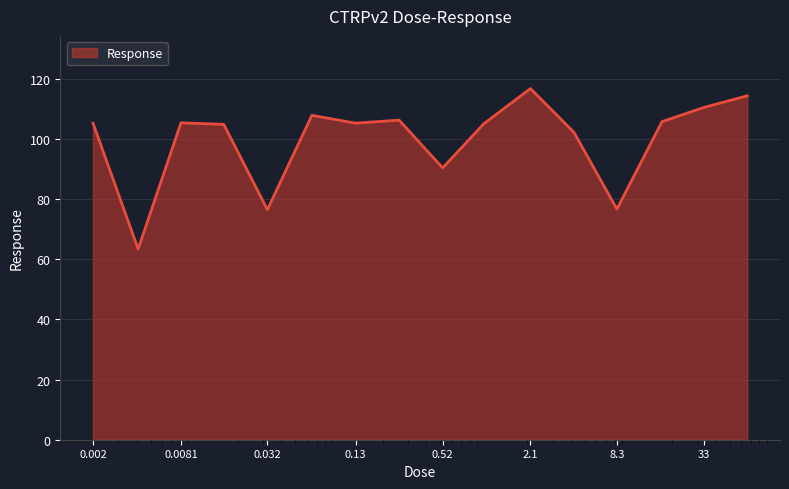

At which category does the chart reach its minimum across all series?

0.0041